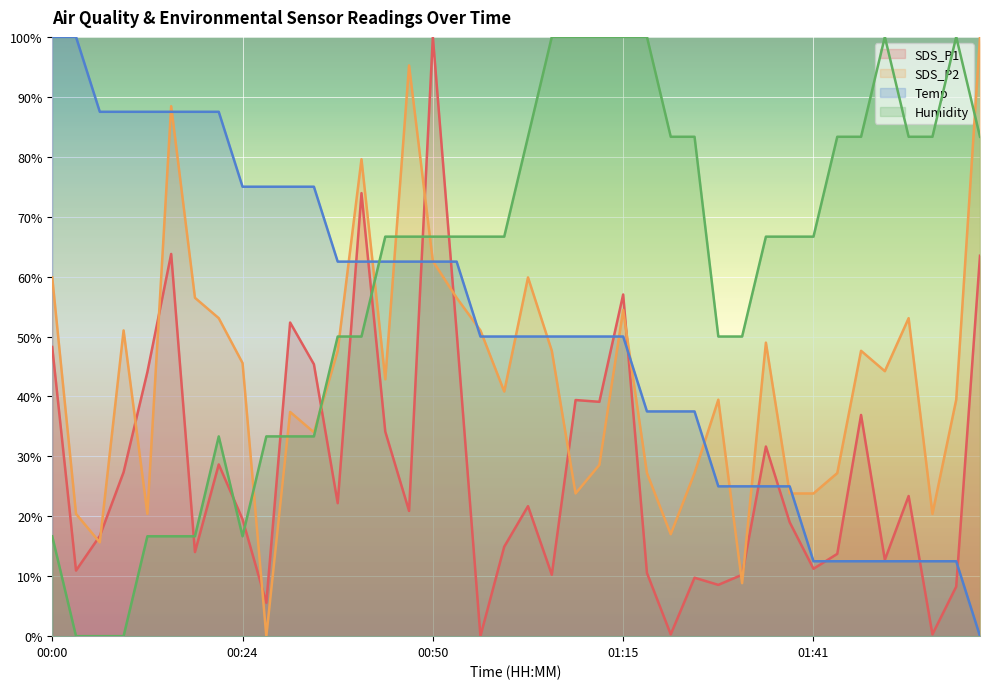

The value of SDS_P2 at 01:15 is 93.6. True or false?

False